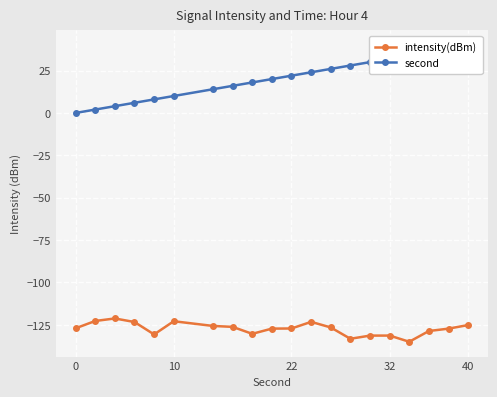

What is the minimum value for intensity(dBm)?

-135.0